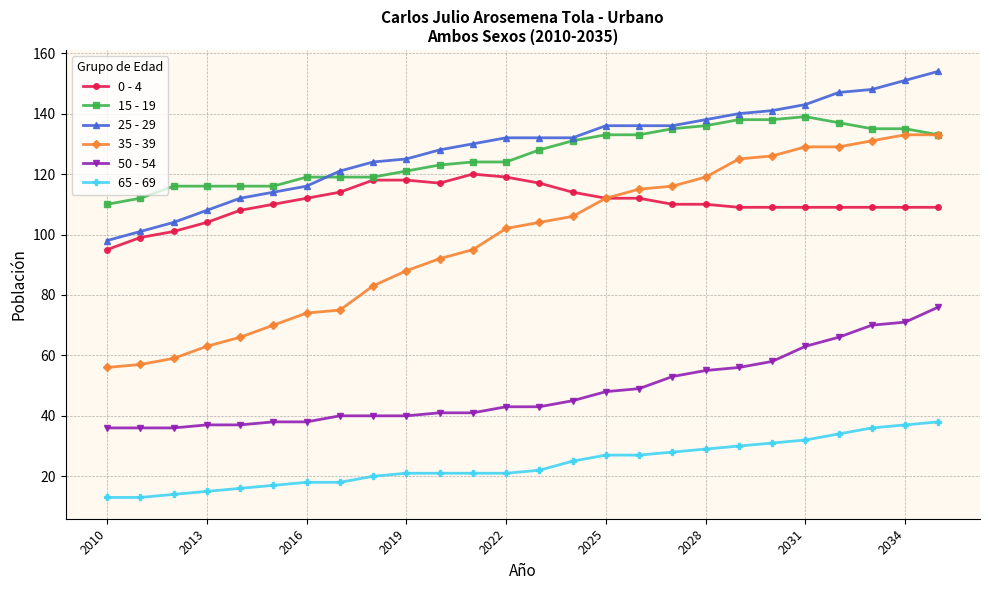

What is the value of the 0 - 4 point at the 14th from the left?

117